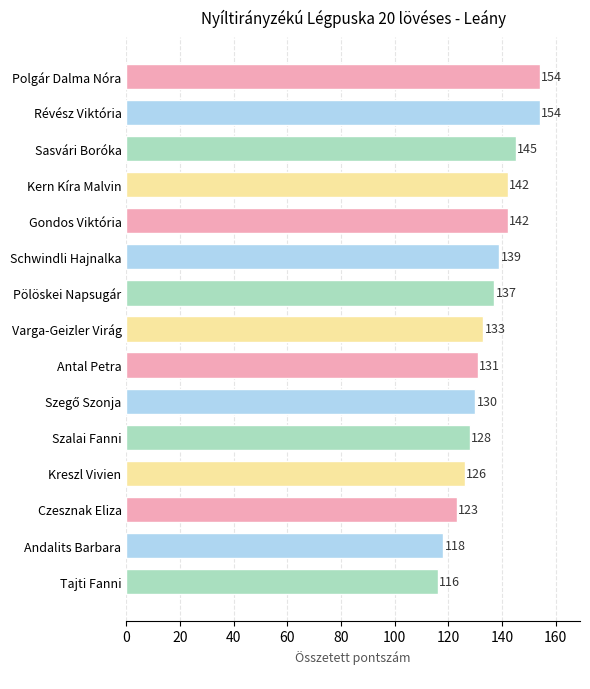

Which label corresponds to the smallest value in the chart?

Tajti Fanni